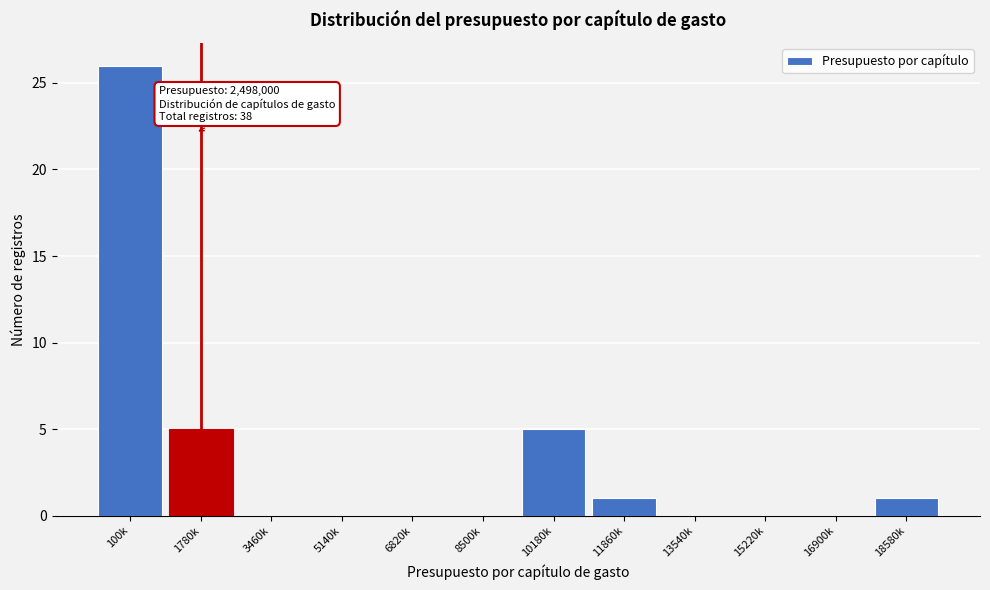

Reading right to left, list all the values displayed in this chart.

18580k=1	16900k=0	15220k=0	13540k=0	11860k=1	10180k=5	8500k=0	6820k=0	5140k=0	3460k=0	1780k=5	100k=26